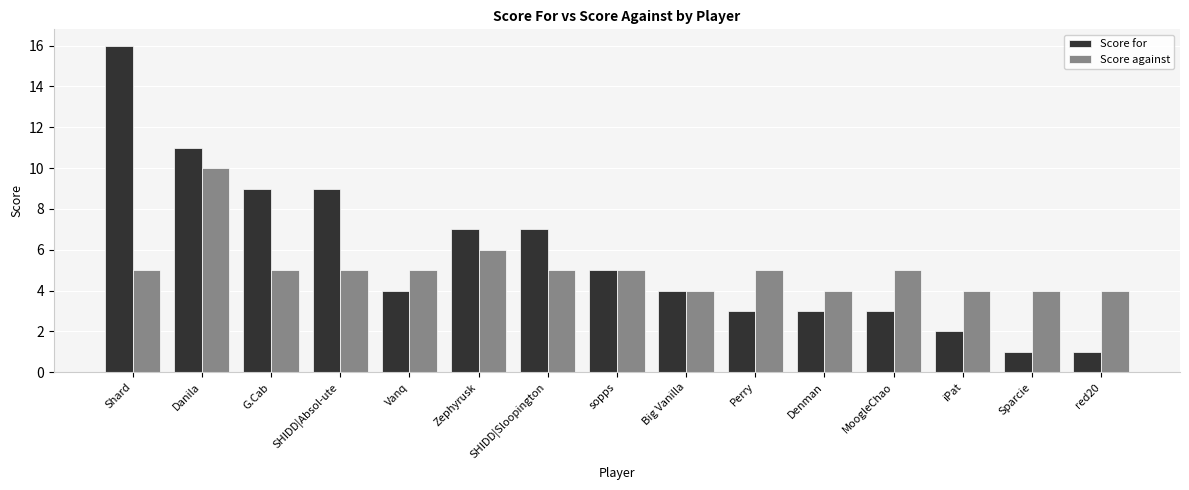

Reading left to right, what are all the values shown in this chart?

Score for: Shard=16	Danila=11	G.Cab=9	SHIDD|Absol-ute=9	Vanq=4	Zephyrusk=7	SHIDD|Sloopington=7	sopps=5	Big Vanilla=4	Perry=3	Denman=3	MoogleChao=3	iPat=2	Sparcie=1	red20=1
Score against: Shard=5	Danila=10	G.Cab=5	SHIDD|Absol-ute=5	Vanq=5	Zephyrusk=6	SHIDD|Sloopington=5	sopps=5	Big Vanilla=4	Perry=5	Denman=4	MoogleChao=5	iPat=4	Sparcie=4	red20=4